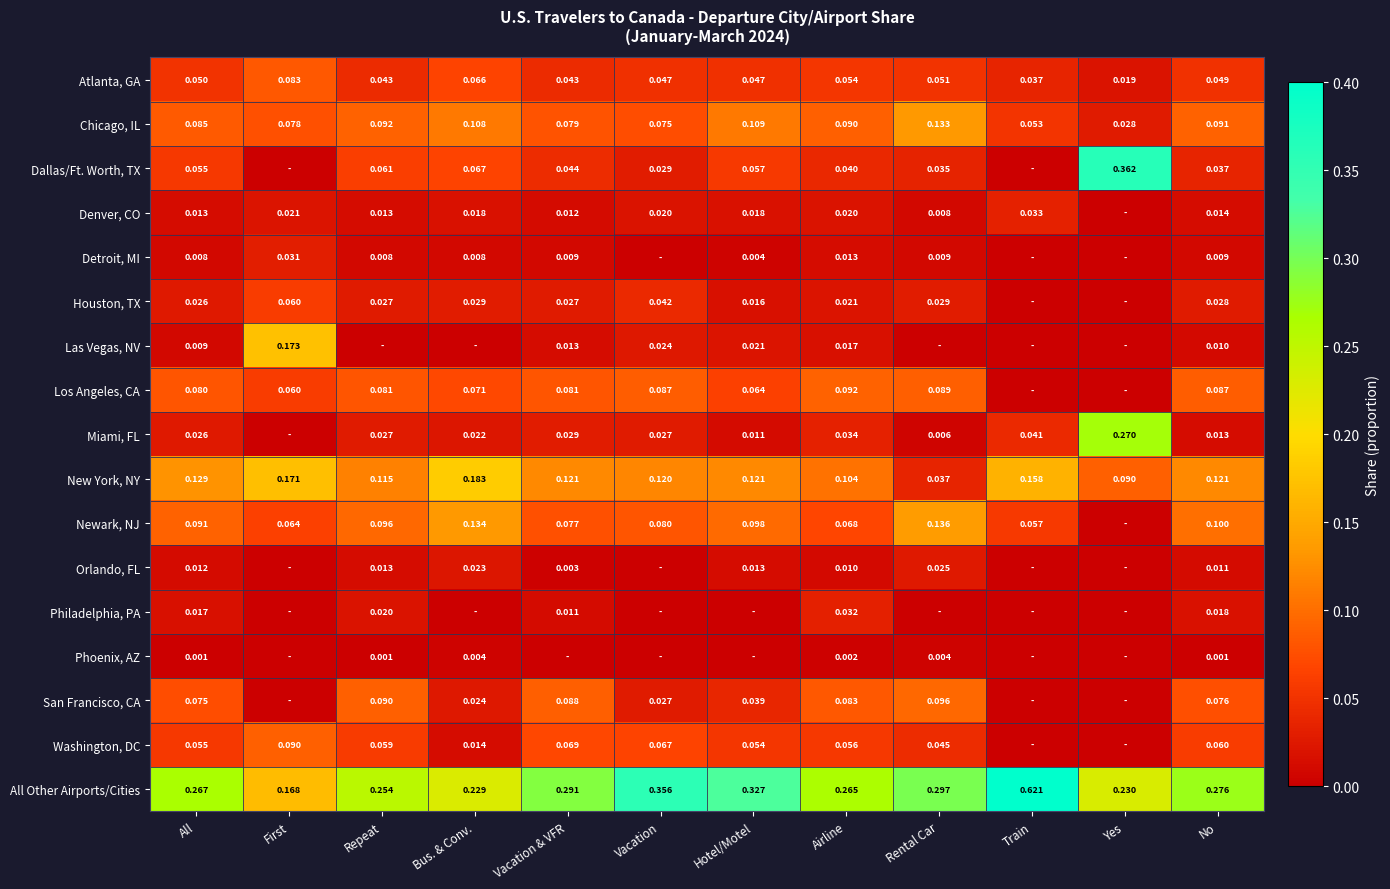

Where is All Other Airports/Cities nearest to the value 0?

First